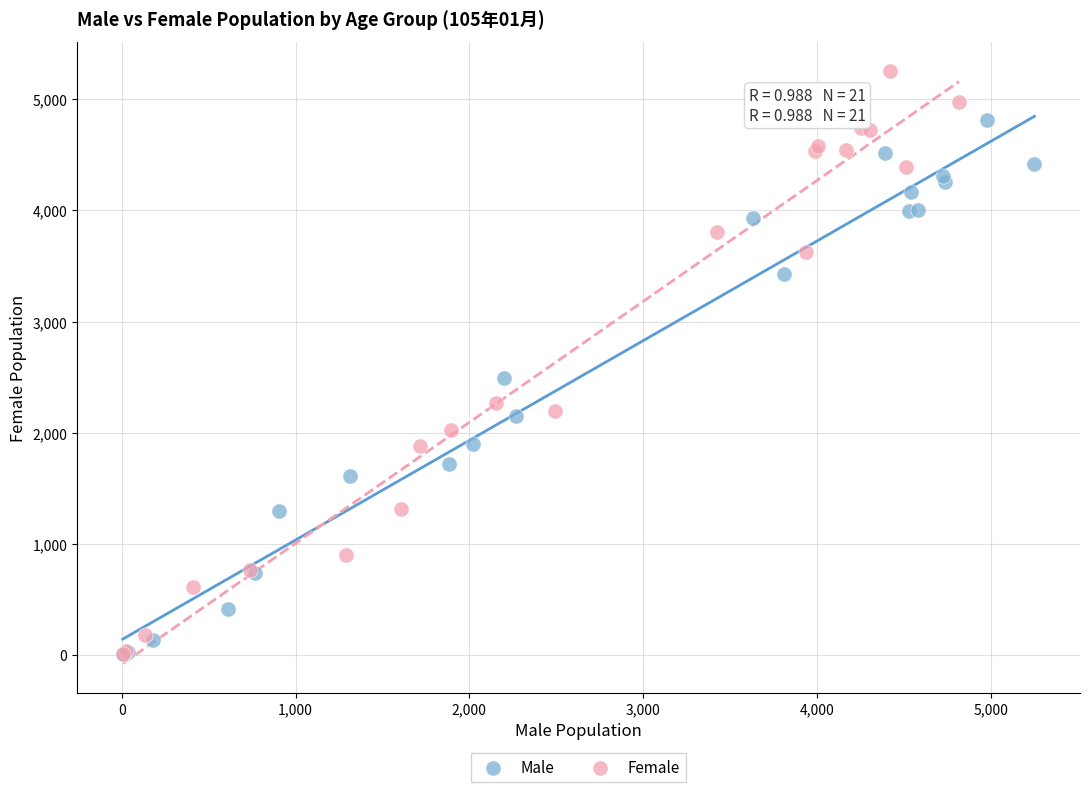

Which series reaches the maximum Y coordinate?

Female